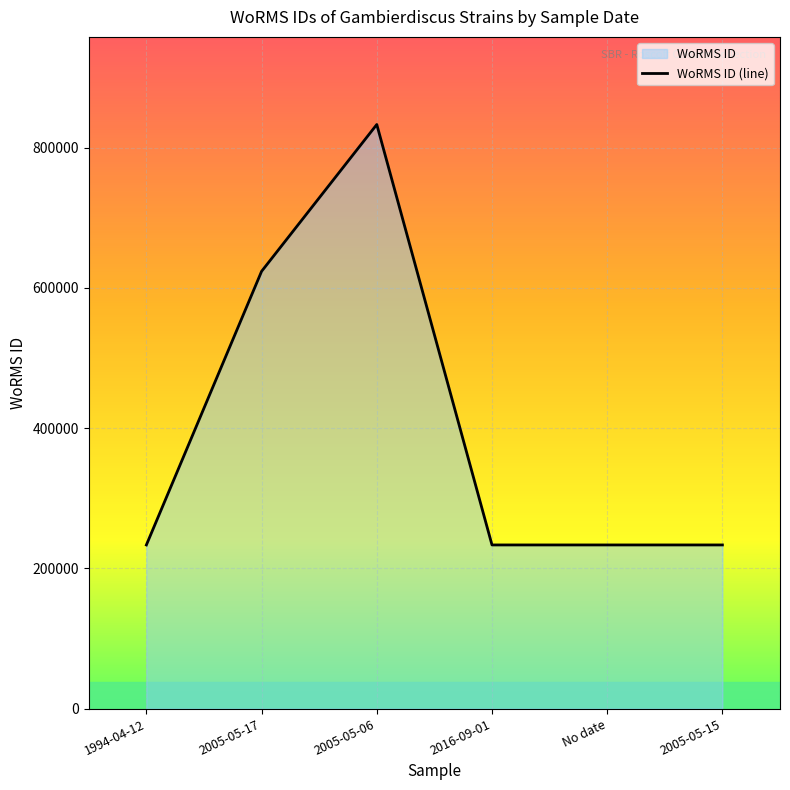

What is the sum of all values?

2390194